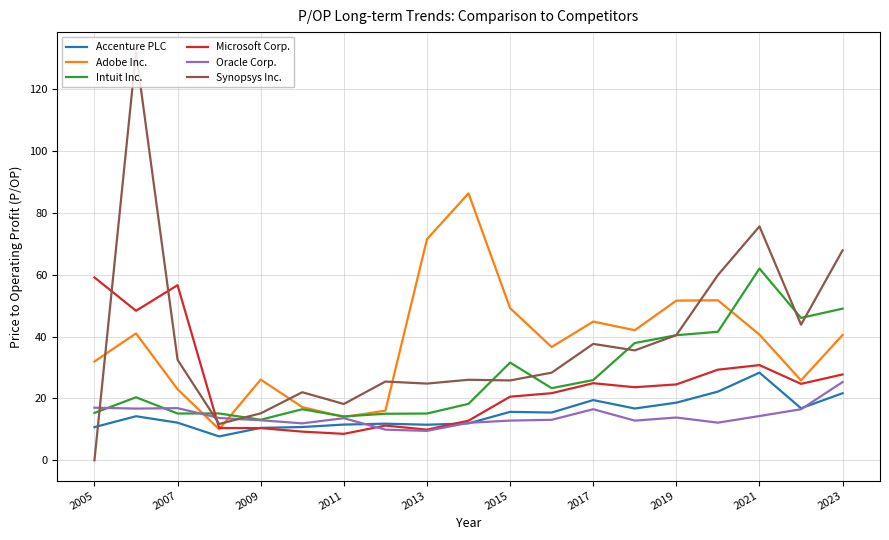

What is the minimum value for Intuit Inc.?

13.1